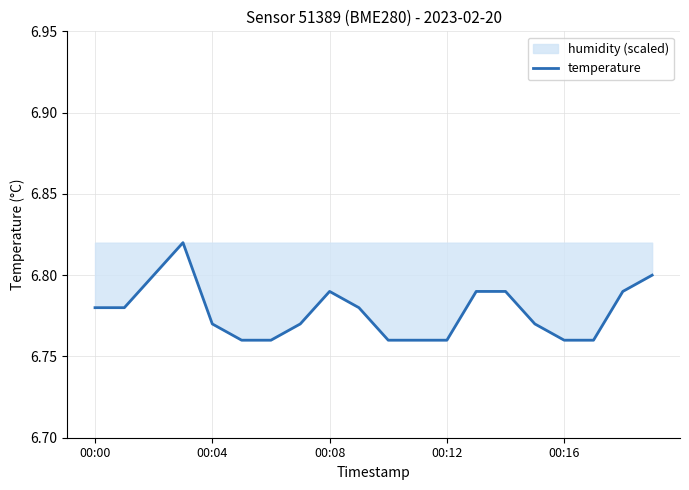

True or false: the data shows 4.0 at 00:08.

False